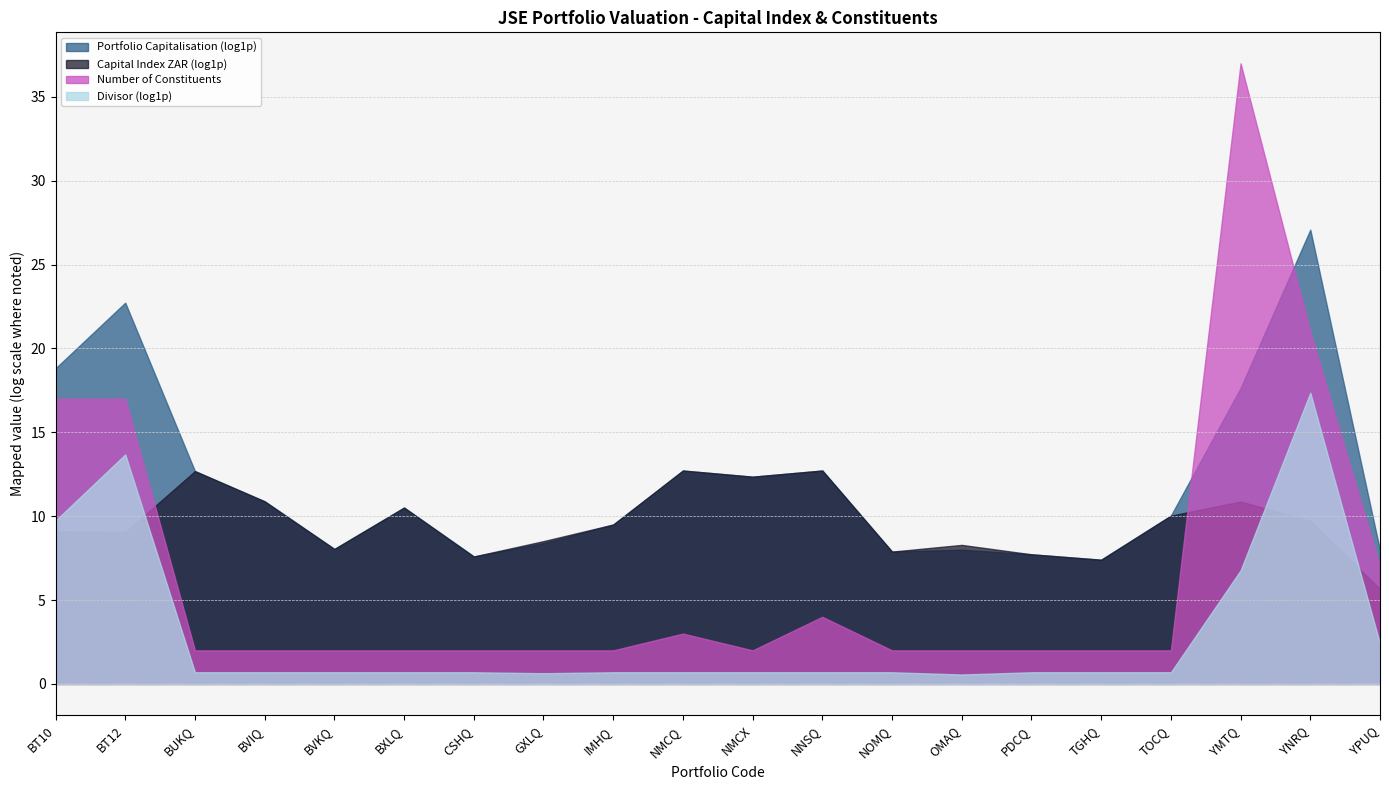

At how many categories does at least one series exceed 66710297685?

1